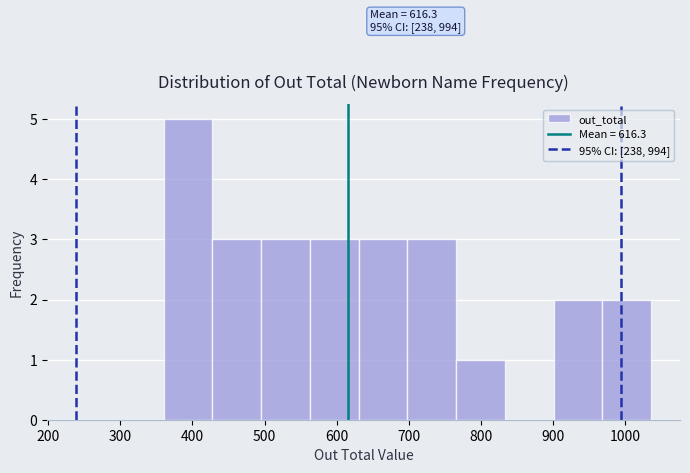

Over which range of the x-axis is the bar tallest?

360 to 430